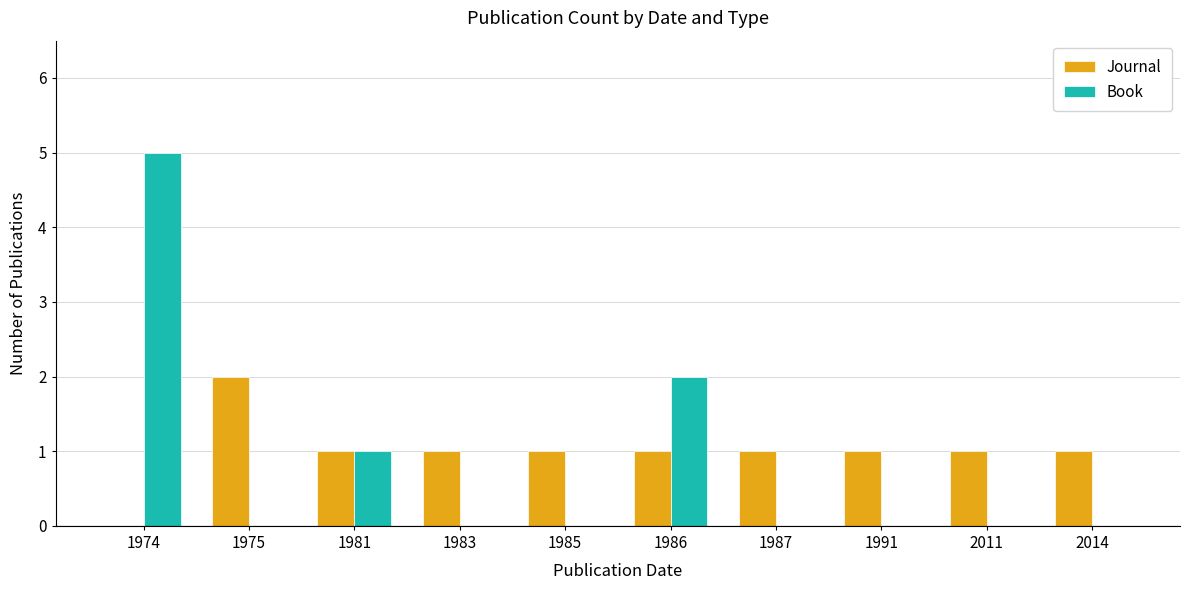

Reading left to right, transcribe all the data shown in this chart.

Journal: 0	2	1	1	1	1	1	1	1	1
Book: 5	0	1	0	0	2	0	0	0	0